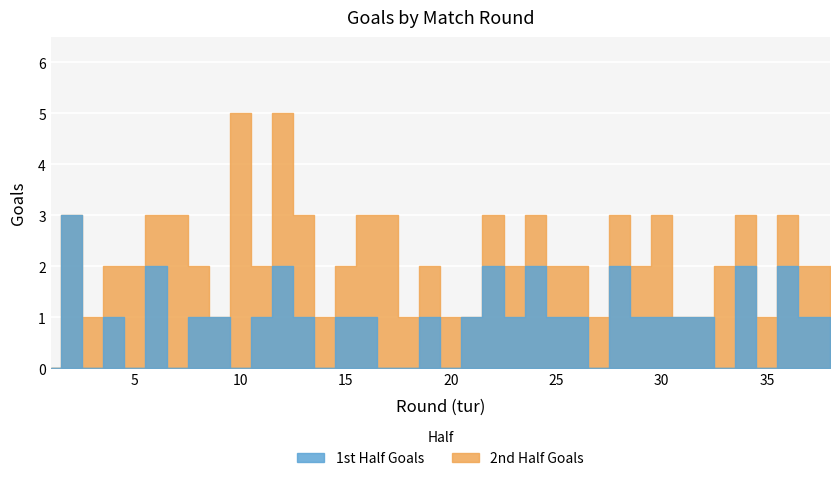

Reading right to left, what are all the values shown in this chart?

1st Half Goals: 1	1	2	0	2	0	1	1	1	1	2	0	1	1	2	1	2	1	0	1	0	0	1	1	0	1	2	1	0	1	1	0	2	0	1	0	3	0
2nd Half Goals: 1	1	1	1	1	2	0	0	2	1	1	1	1	1	1	1	1	0	1	1	1	3	2	1	1	2	3	1	5	0	1	3	1	2	1	1	0	0